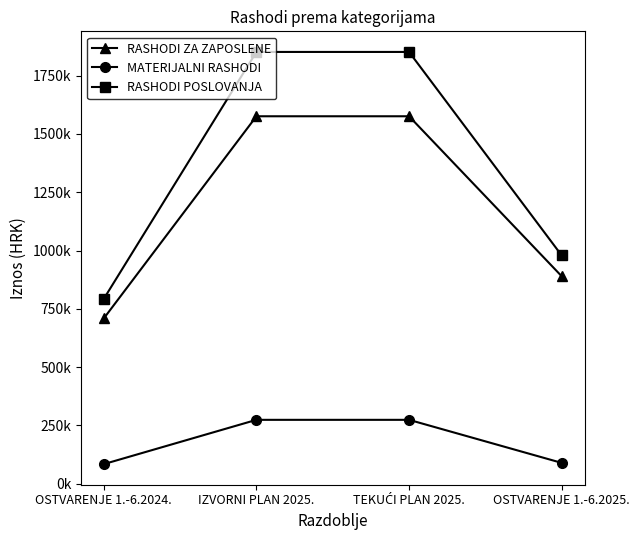

The value of MATERIJALNI RASHODI at TEKUĆI PLAN 2025. is 273500.0. True or false?

True